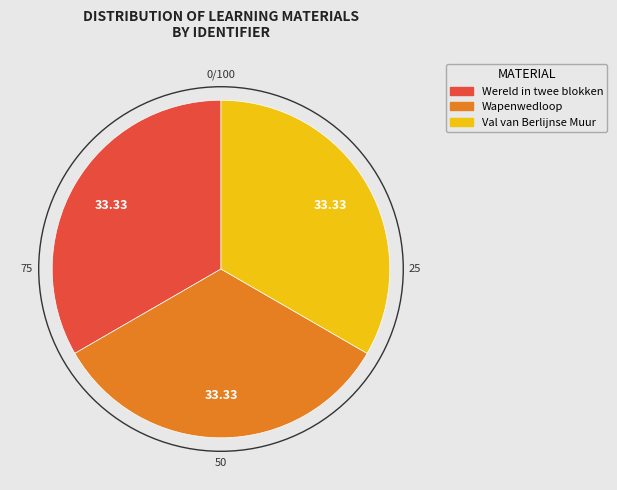

Does any single category account for the majority?

No